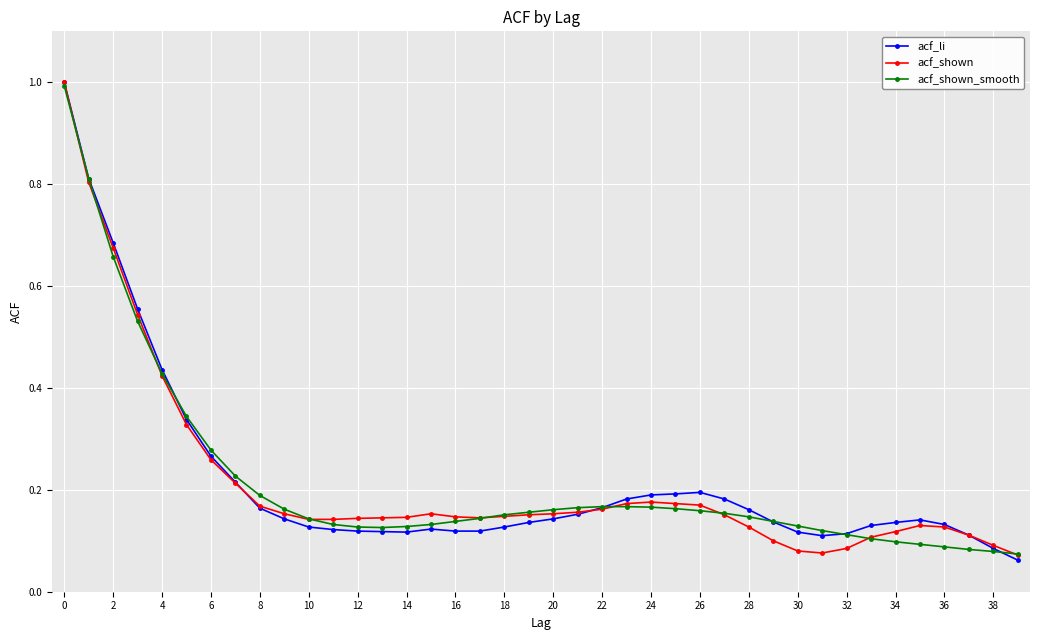

At how many categories does at least one series exceed 0?

40